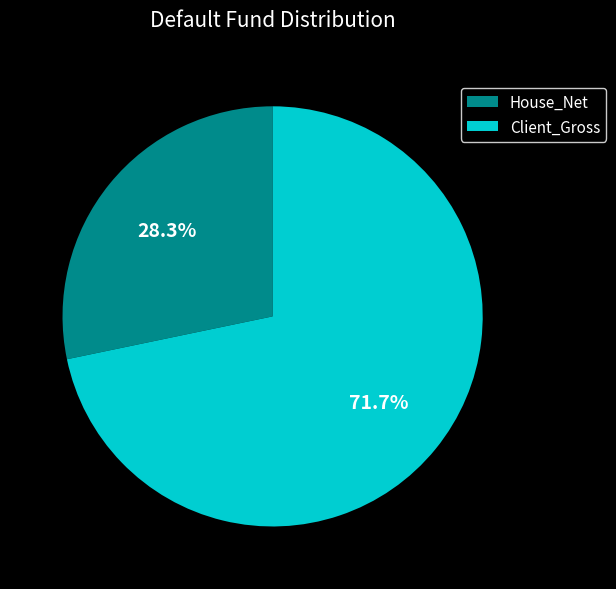

True or false: Client_Gross accounts for 72% of the total.

True